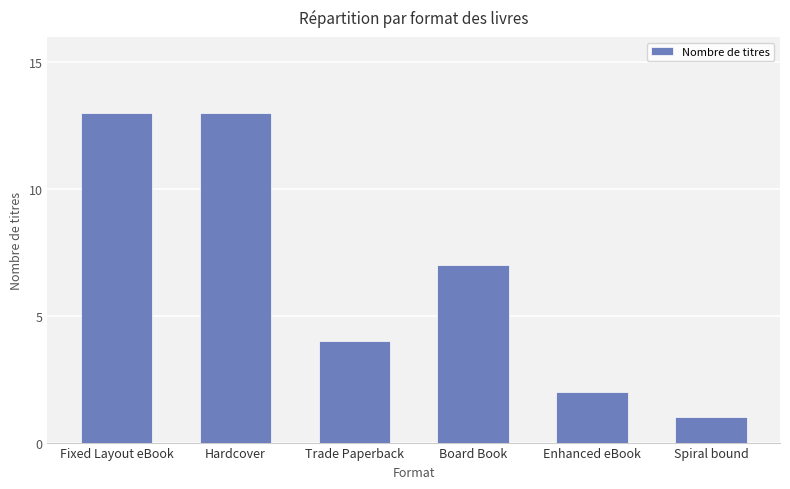

What is the minimum value shown in the chart?

1